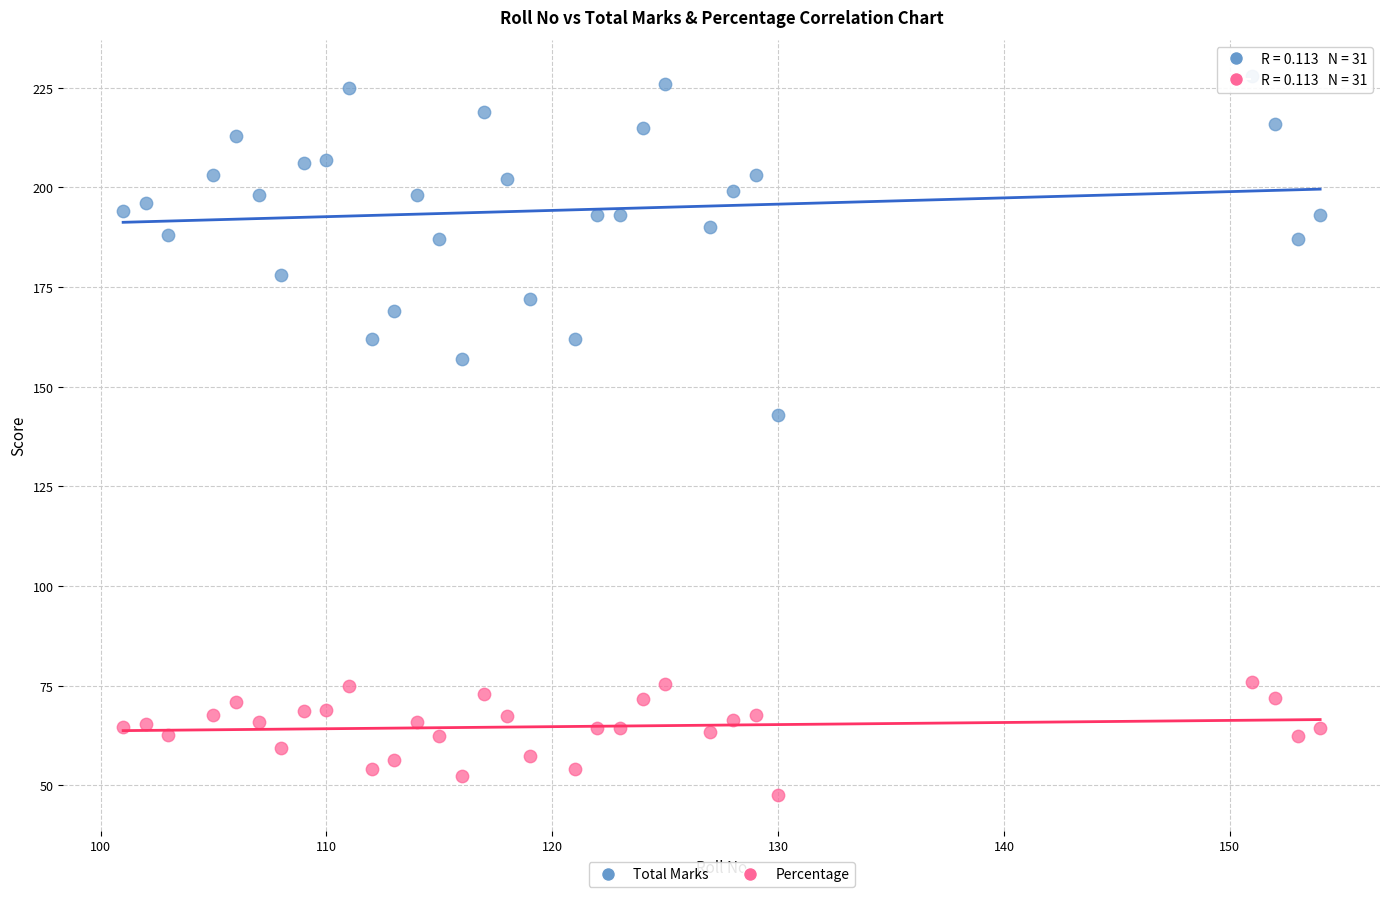

Which series has the widest spread of Y values?

Total Marks